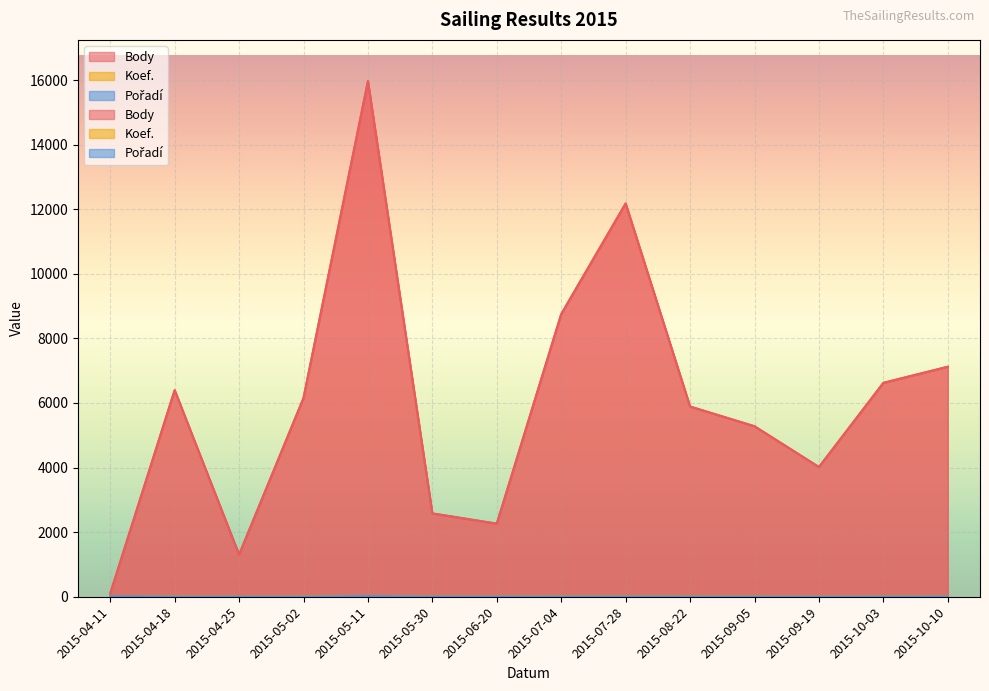

Reading left to right, what are all the values shown in this chart?

Body: 2015-04-11=101	2015-04-18=6397	2015-04-25=1305	2015-05-02=6154	2015-05-11=15967	2015-05-30=2580	2015-06-20=2263	2015-07-04=8753	2015-07-28=12178	2015-08-22=5890	2015-09-05=5279	2015-09-19=4016	2015-10-03=6623	2015-10-10=7122
Koef.: 2015-04-11=1	2015-04-18=7	2015-04-25=1	2015-05-02=7	2015-05-11=24	2015-05-30=4	2015-06-20=3	2015-07-04=12	2015-07-28=12	2015-08-22=7	2015-09-05=7	2015-09-19=4	2015-10-03=7	2015-10-10=7
Pořadí: 2015-04-11=10	2015-04-18=2	2015-04-25=1	2015-05-02=1	2015-05-11=18	2015-05-30=2	2015-06-20=2	2015-07-04=4	2015-07-28=5	2015-08-22=2	2015-09-05=2	2015-09-19=1	2015-10-03=2	2015-10-10=4